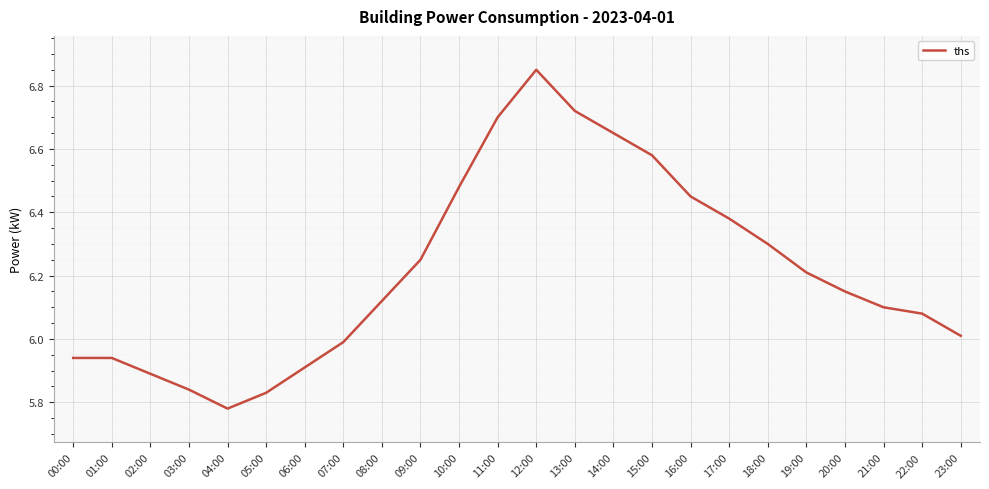

What position from the right is 19:00?

5